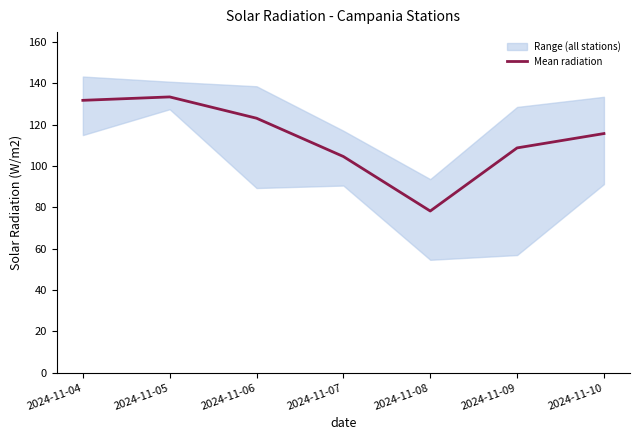

The Mean radiation series shows 123.0 at 2024-11-06. True or false?

True